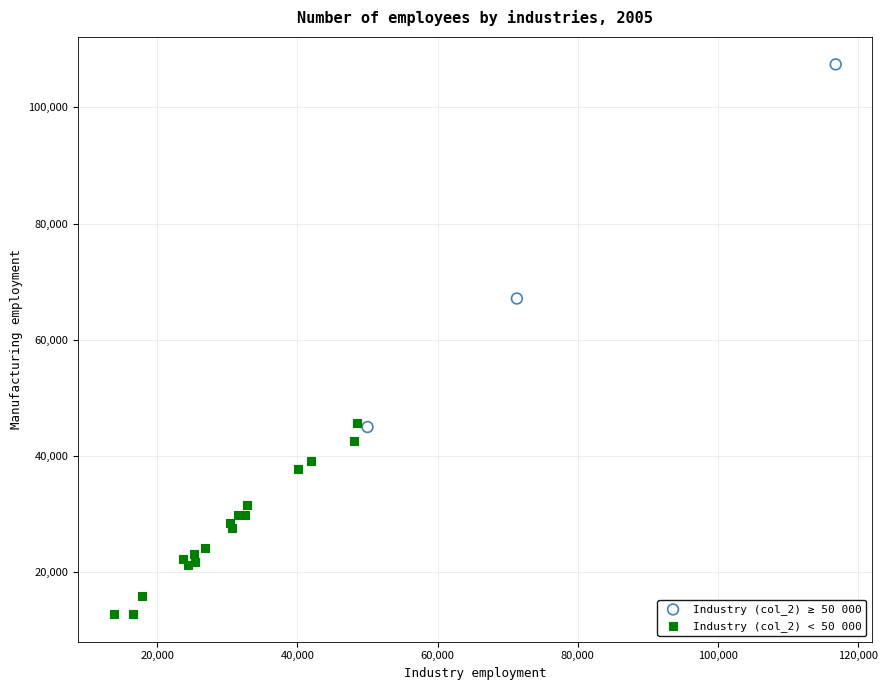

Which series reaches the maximum Y coordinate?

Industry (col_2) ≥ 50 000